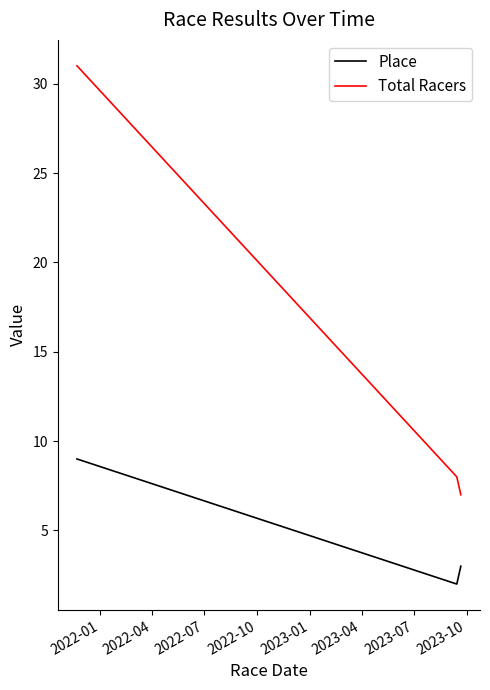

Which series has the largest total across all categories?

Total Racers